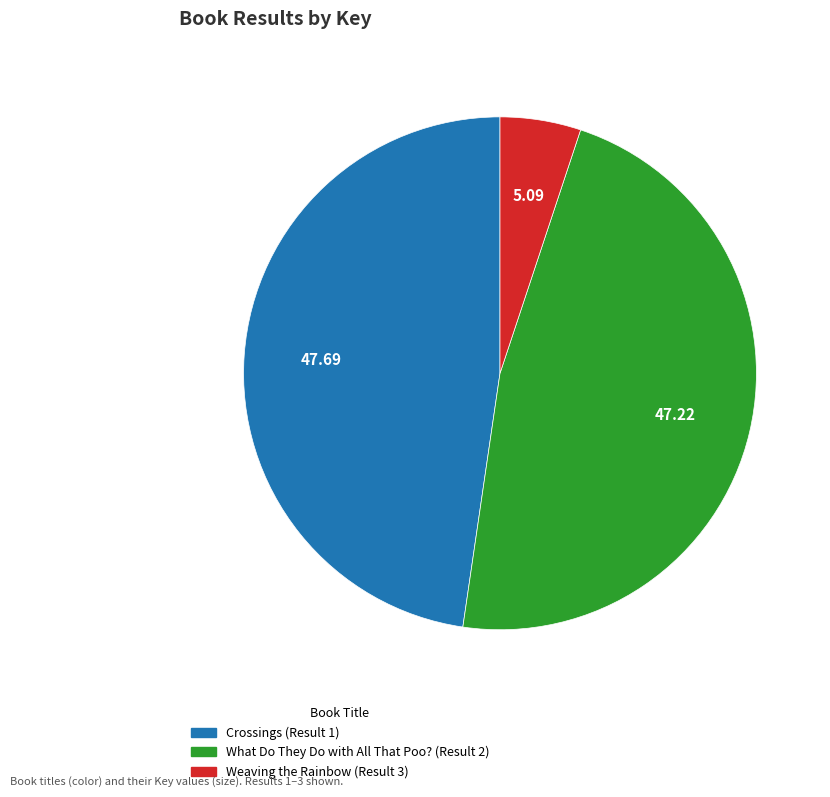

Is it true that Crossings (Result 1) is 48% of the pie?

True